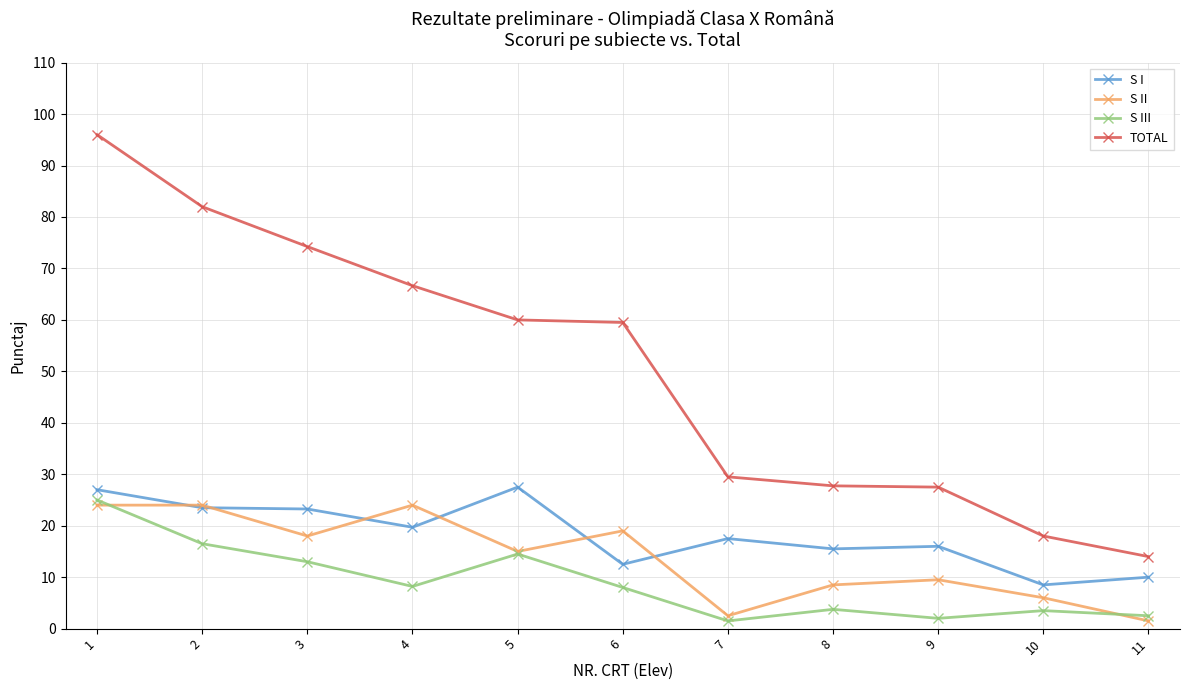

What is the greatest value displayed?

96.0